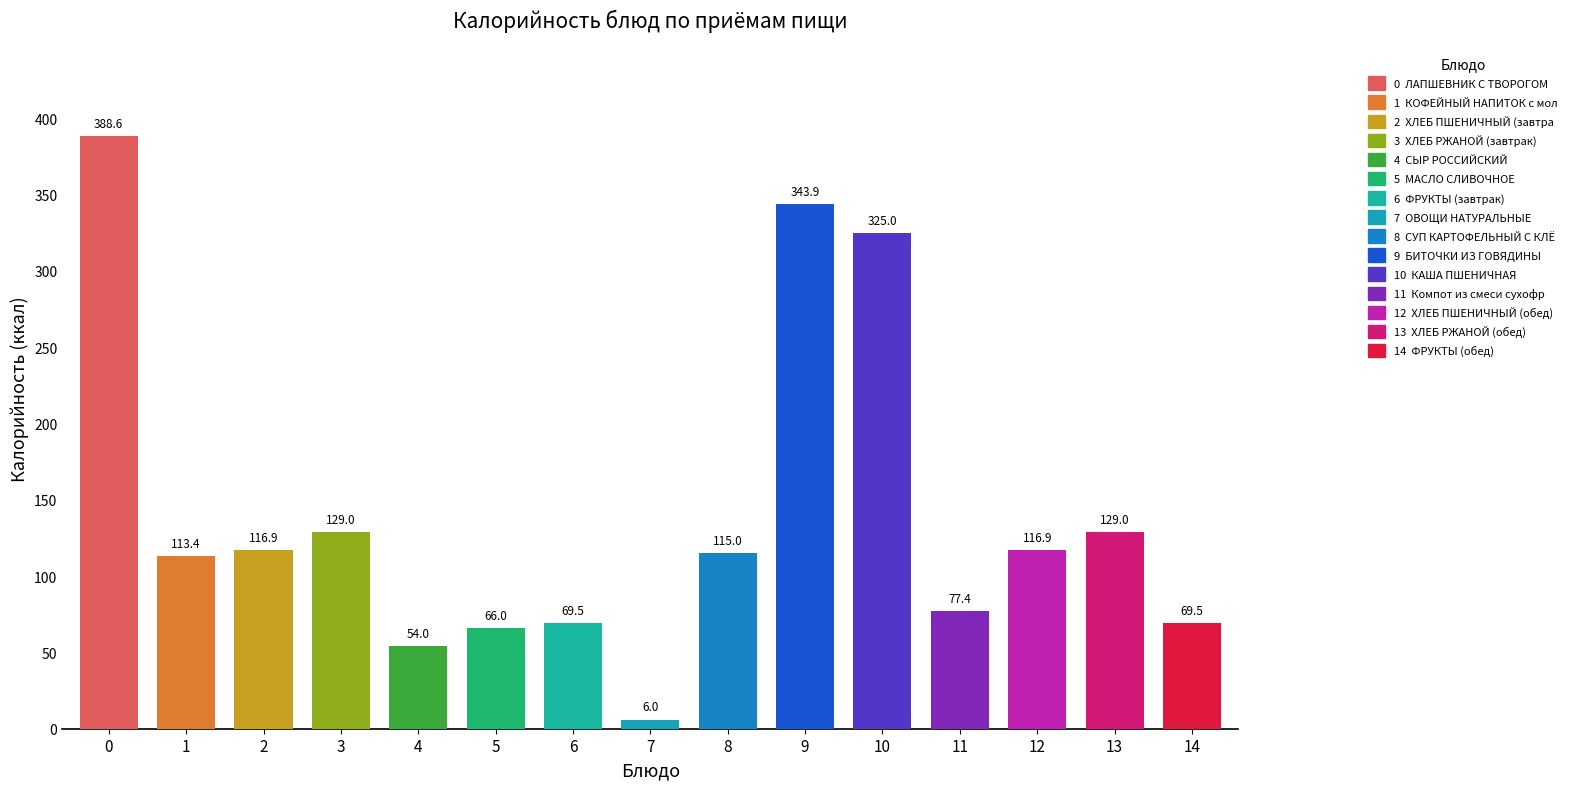

List the labels in order of value, largest first.

ЛАПШЕВНИК С ТВОРОГОМ, БИТОЧКИ ИЗ ГОВЯДИНЫ, КАША ПШЕНИЧНАЯ, ХЛЕБ РЖАНОЙ (завтрак), ХЛЕБ РЖАНОЙ (обед), ХЛЕБ ПШЕНИЧНЫЙ (завтрак), ХЛЕБ ПШЕНИЧНЫЙ (обед), СУП КАРТОФЕЛЬНЫЙ С КЛЁЦКАМИ, КОФЕЙНЫЙ НАПИТОК с молоком, Компот из смеси сухофруктов, ФРУКТЫ (завтрак), ФРУКТЫ (обед), МАСЛО СЛИВОЧНОЕ, СЫР РОССИЙСКИЙ, ОВОЩИ НАТУРАЛЬНЫЕ